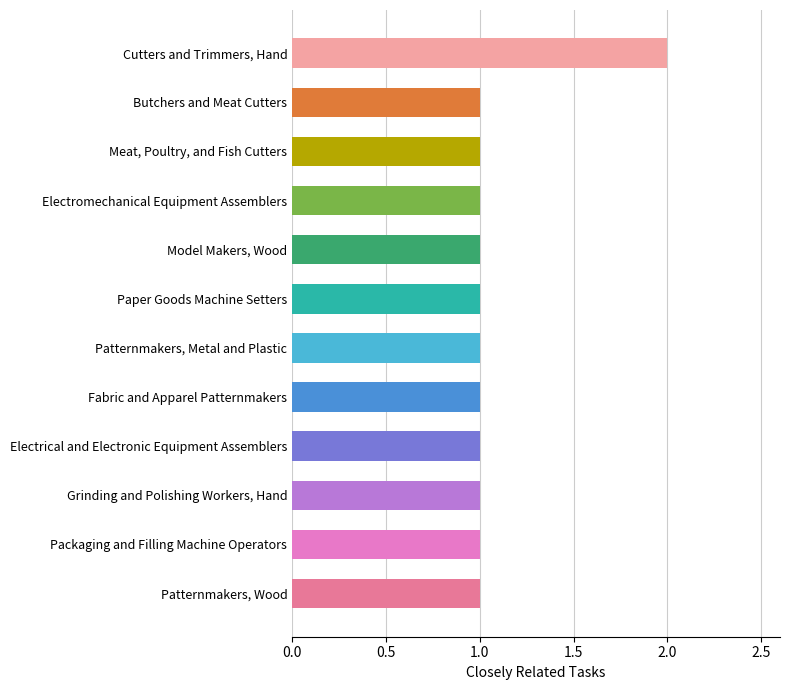

Reading top to bottom, what are all the values shown in this chart?

Cutters and Trimmers, Hand=2	Butchers and Meat Cutters=1	Meat, Poultry, and Fish Cutters=1	Electromechanical Equipment Assemblers=1	Model Makers, Wood=1	Paper Goods Machine Setters=1	Patternmakers, Metal and Plastic=1	Fabric and Apparel Patternmakers=1	Electrical and Electronic Equipment Assemblers=1	Grinding and Polishing Workers, Hand=1	Packaging and Filling Machine Operators=1	Patternmakers, Wood=1